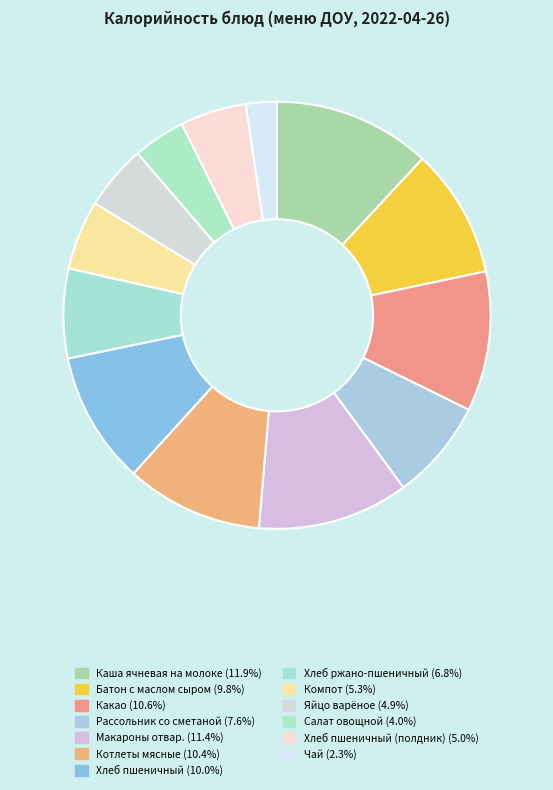

How many slices are in this pie chart?

13